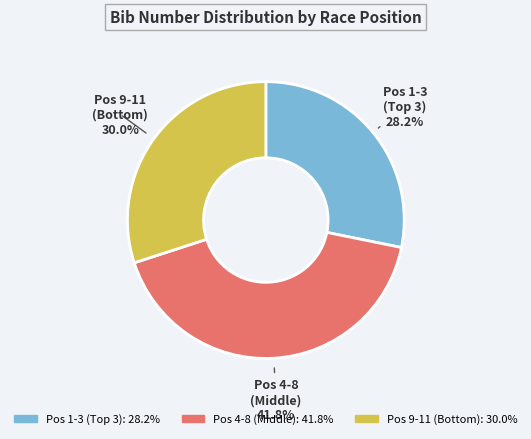

To the nearest percent, what is the average slice percentage?

33%